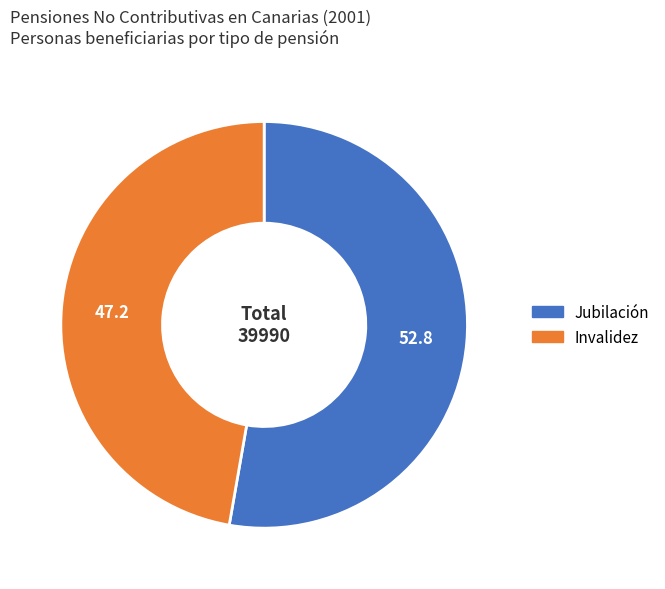

Rank the categories by value from lowest to highest.

Invalidez, Jubilación